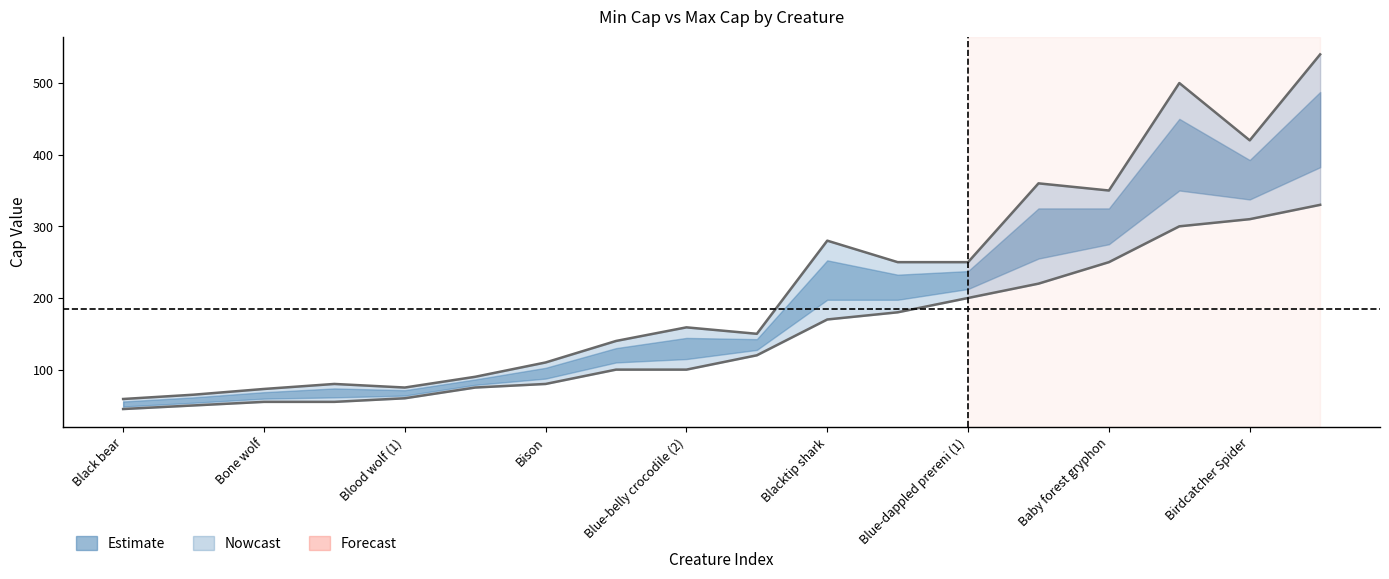

True or false: Min Cap and Max Cap intersect in this chart.

False